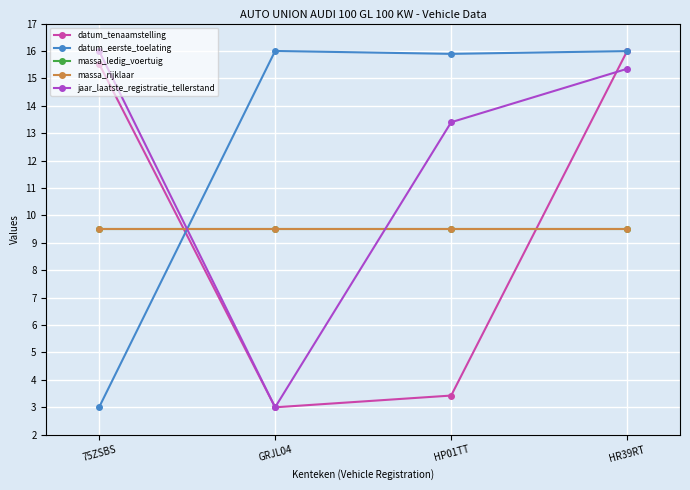

Rank the series at HR39RT from highest to lowest value.

datum_tenaamstelling, datum_eerste_toelating, jaar_laatste_registratie_tellerstand, massa_ledig_voertuig, massa_rijklaar